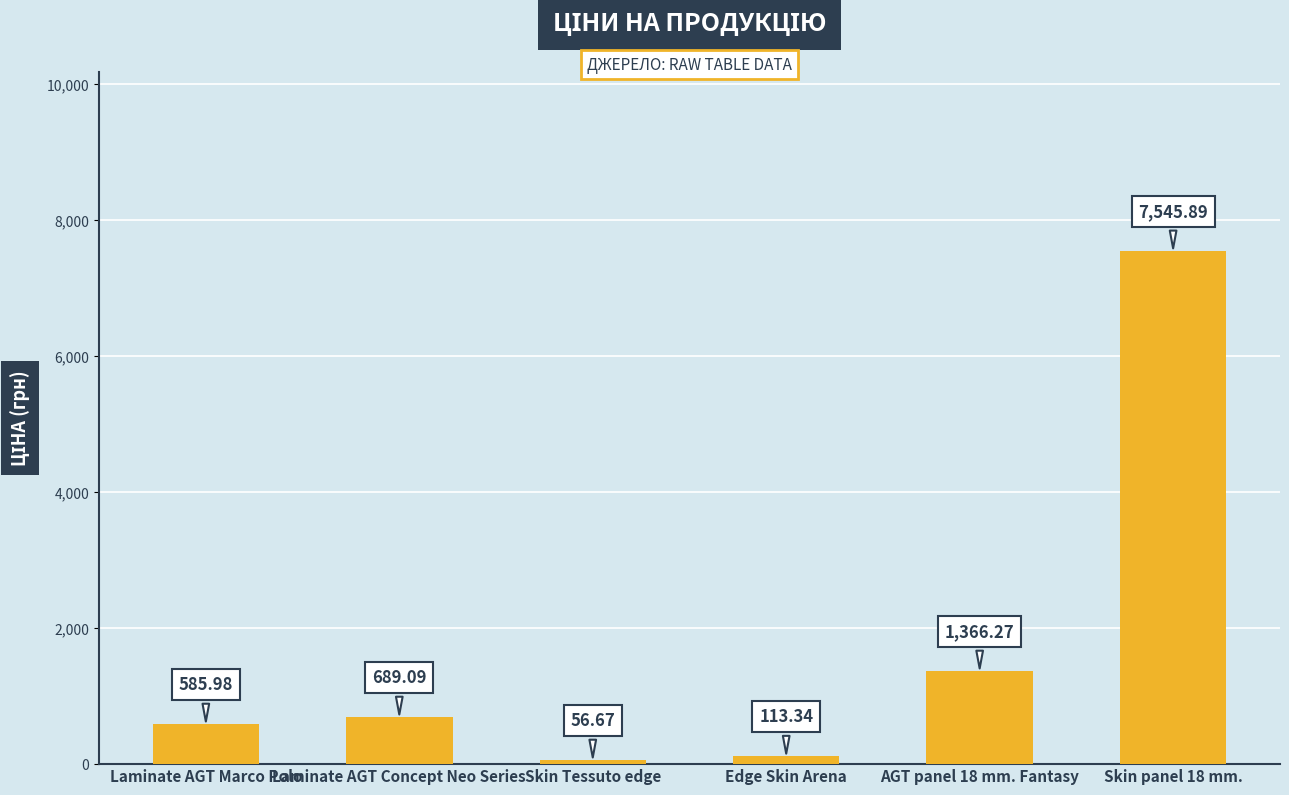

What is the maximum value shown in the chart?

7545.9